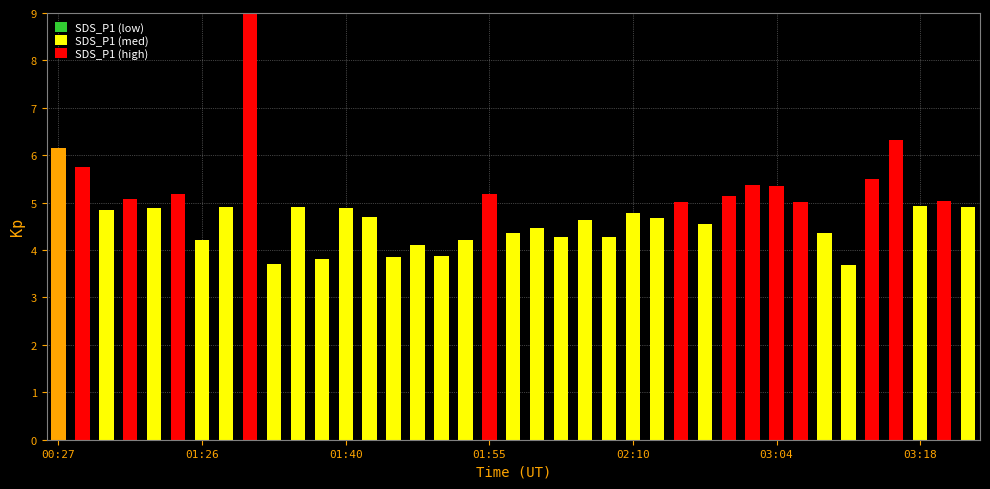

What is the average value?

4.9